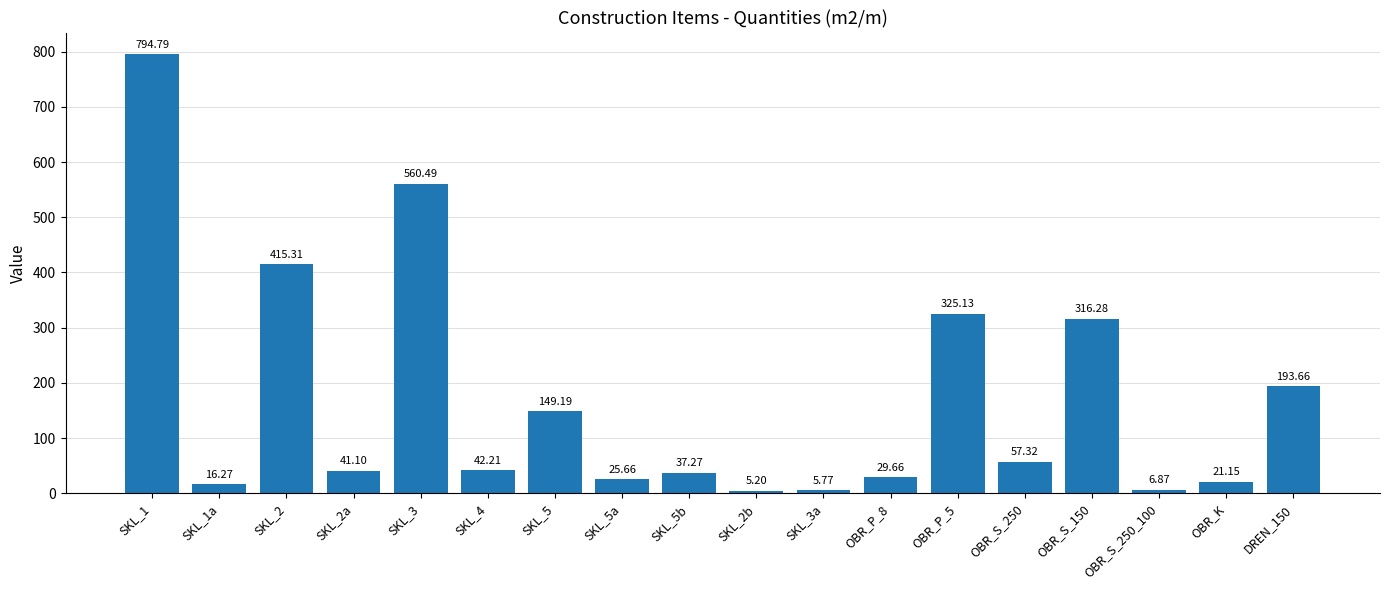

The value at DREN_150 is 193.7. True or false?

True